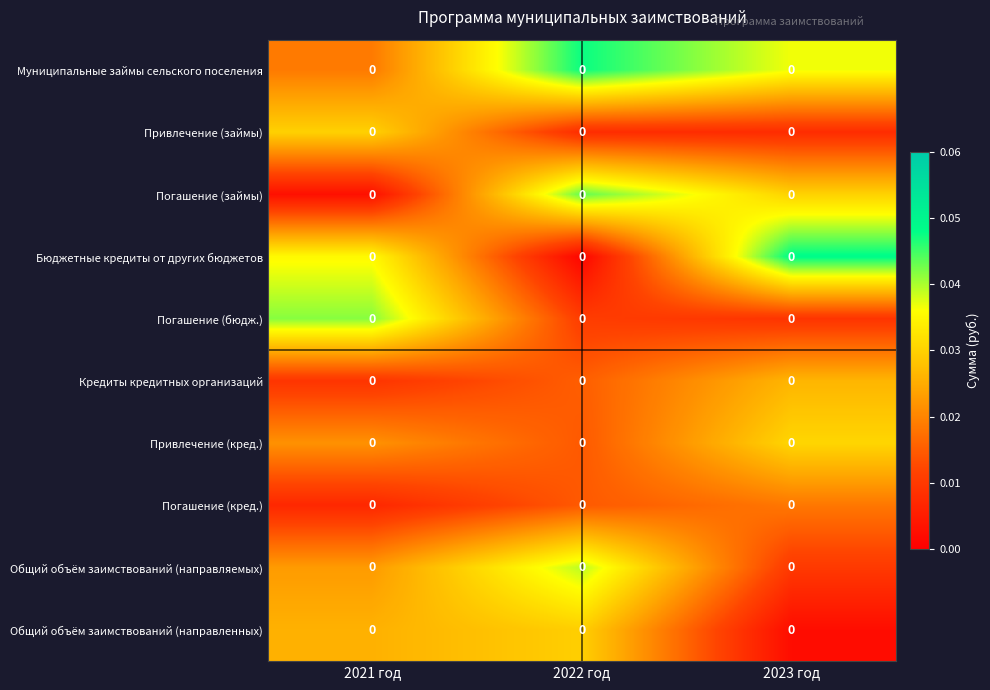

Reading left to right, extract all data points from this chart.

Муниципальные займы сельского поселения: 2021 год=0.0	2022 год=0.0	2023 год=0.0
Привлечение (займы): 2021 год=0.0	2022 год=0.0	2023 год=0.0
Погашение (займы): 2021 год=0.0	2022 год=0.0	2023 год=0.0
Бюджетные кредиты от других бюджетов: 2021 год=0.0	2022 год=0.0	2023 год=0.0
Погашение (бюдж.): 2021 год=0.0	2022 год=0.0	2023 год=0.0
Кредиты кредитных организаций: 2021 год=0.0	2022 год=0.0	2023 год=0.0
Привлечение (кред.): 2021 год=0.0	2022 год=0.0	2023 год=0.0
Погашение (кред.): 2021 год=0.0	2022 год=0.0	2023 год=0.0
Общий объём заимствований (направляемых): 2021 год=0.0	2022 год=0.0	2023 год=0.0
Общий объём заимствований (направленных): 2021 год=0.0	2022 год=0.0	2023 год=0.0